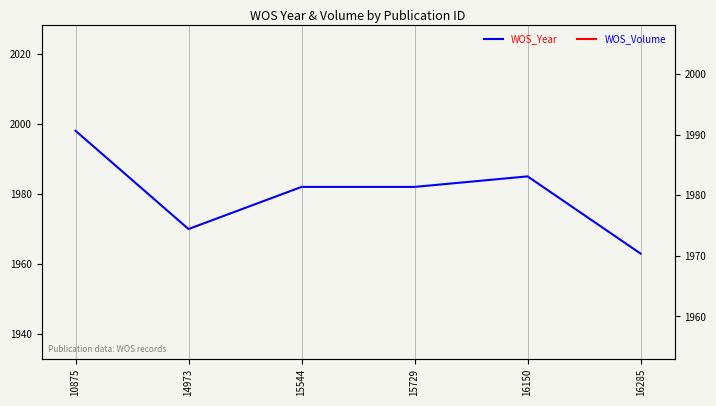

Is it true that WOS_Volume equals 75 at 10875?

True